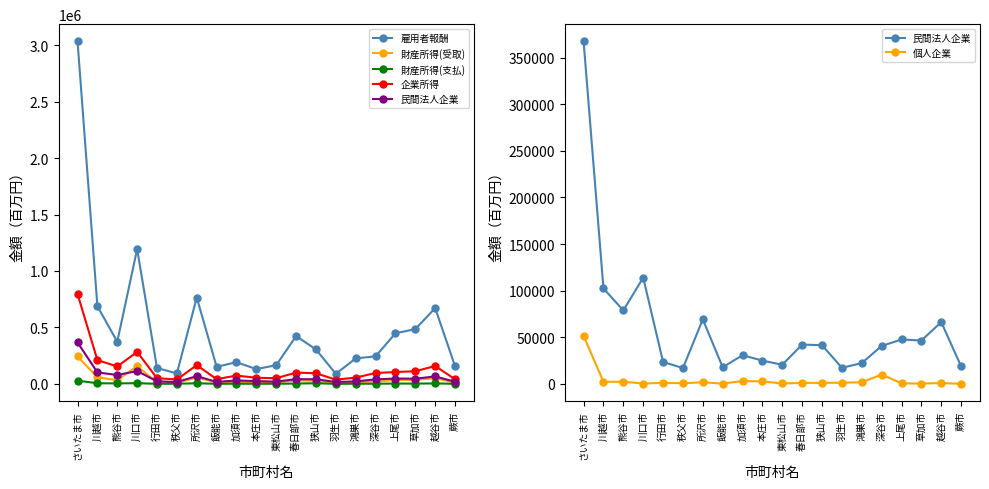

Rank the series at 鴻巣市 from highest to lowest value.

雇用者報酬, 企業所得, 民間法人企業, 財産所得(受取), 財産所得(支払), 個人企業